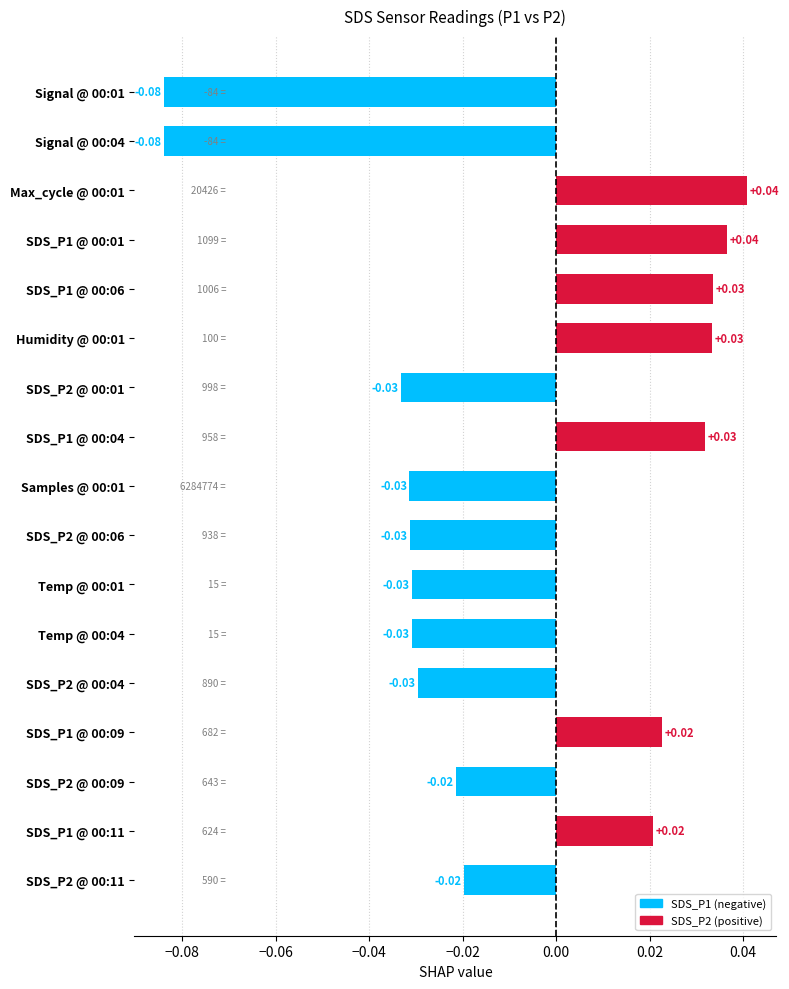

Between Max_cycle @ 00:01 and Signal @ 00:01, which is larger?

Max_cycle @ 00:01